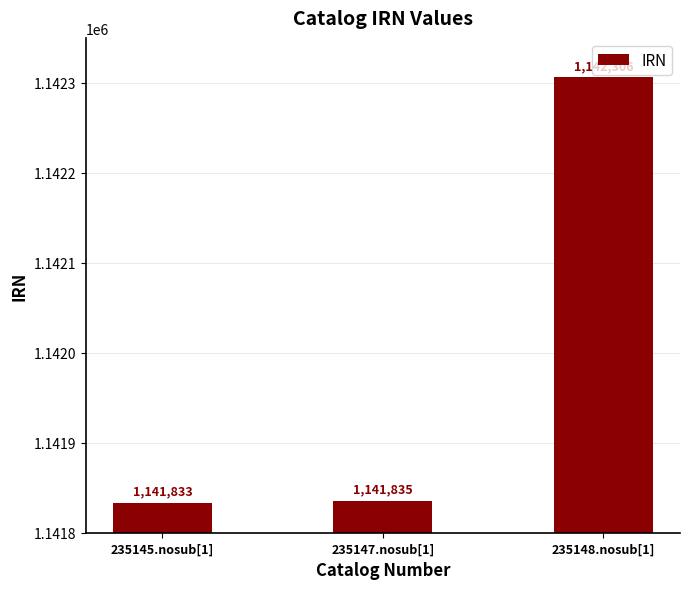

Between 235145.nosub[1] and 235147.nosub[1], which is larger?

235147.nosub[1]